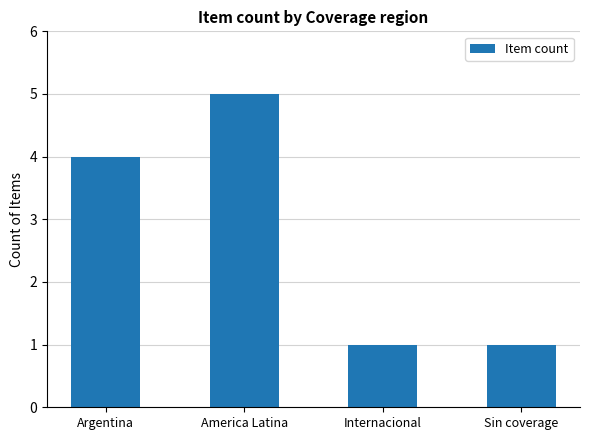

Reading left to right, extract all data points from this chart.

Argentina=4	America Latina=5	Internacional=1	Sin coverage=1